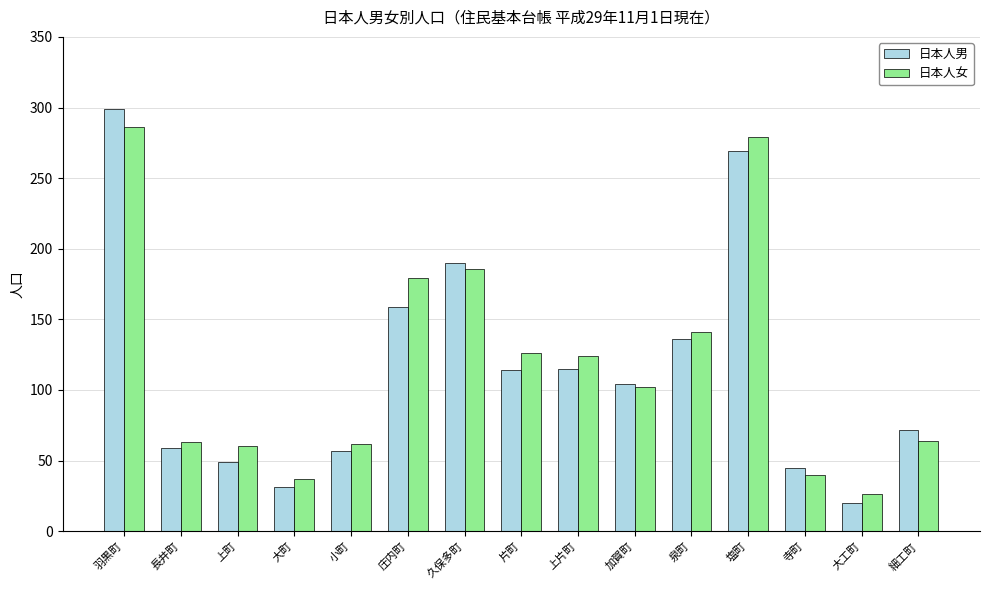

Rank the series at 庄内町 from highest to lowest value.

日本人女, 日本人男